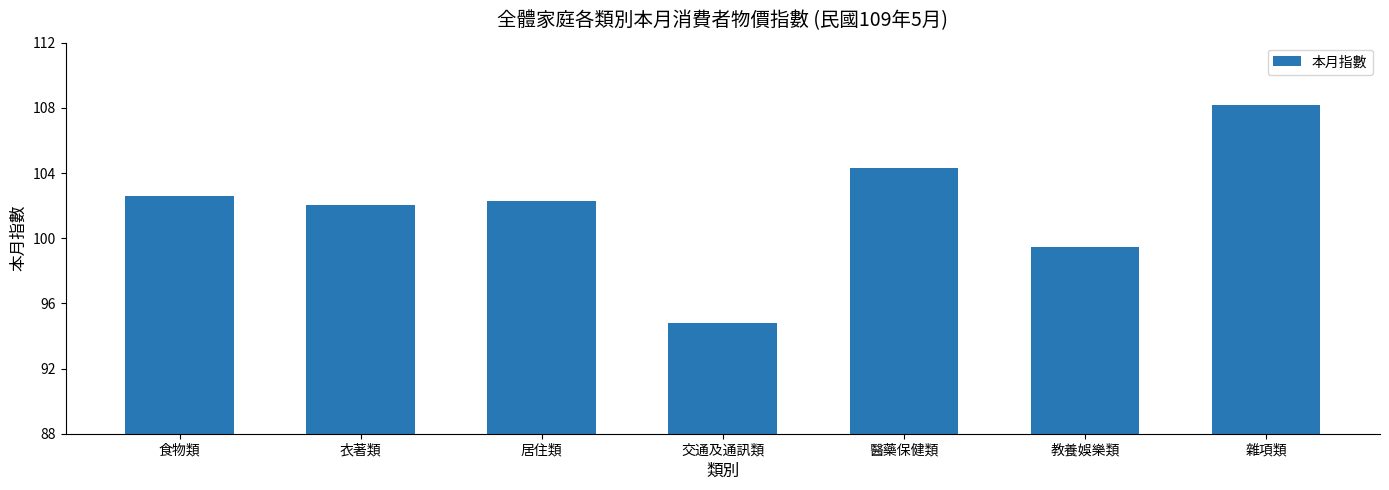

What is the minimum value shown in the chart?

94.8